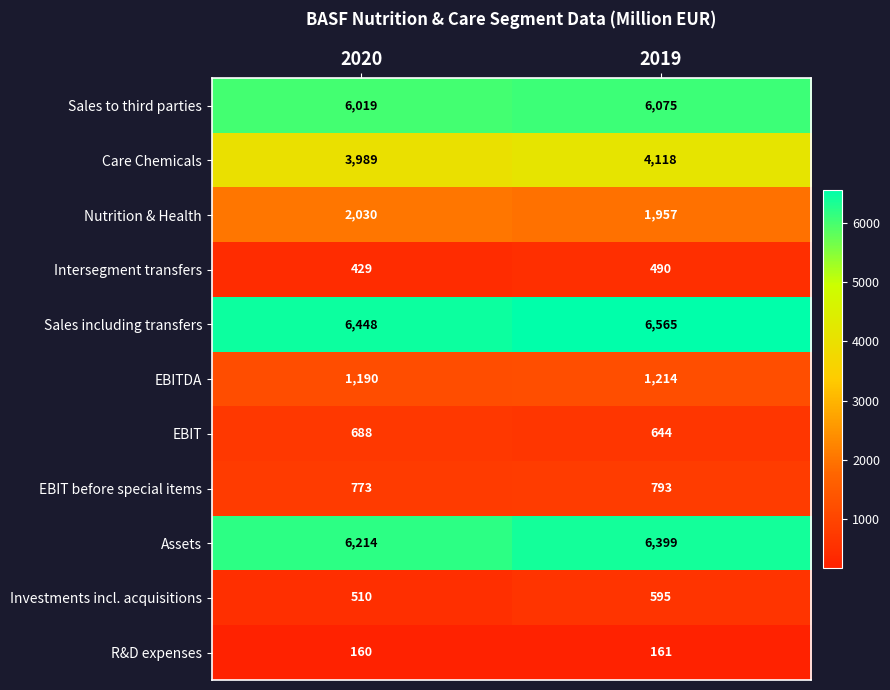

Reading left to right, what are all the values shown in this chart?

Sales to third parties: 6019	6075
Care Chemicals: 3989	4118
Nutrition & Health: 2030	1957
Intersegment transfers: 429	490
Sales including transfers: 6448	6565
EBITDA: 1190	1214
EBIT: 688	644
EBIT before special items: 773	793
Assets: 6214	6399
Investments incl. acquisitions: 510	595
R&D expenses: 160	161